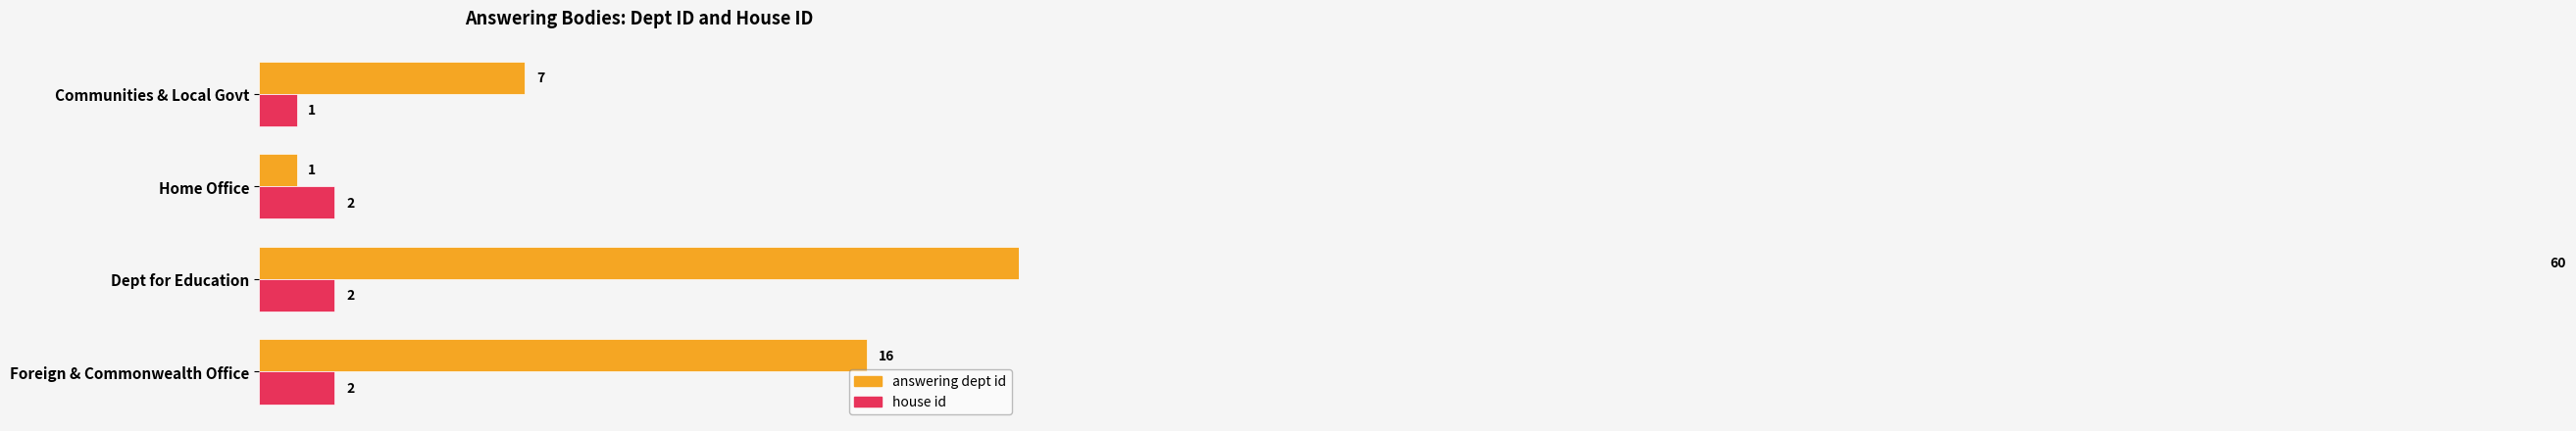

List the series in order of their overall mean, lowest first.

house id, answering dept id